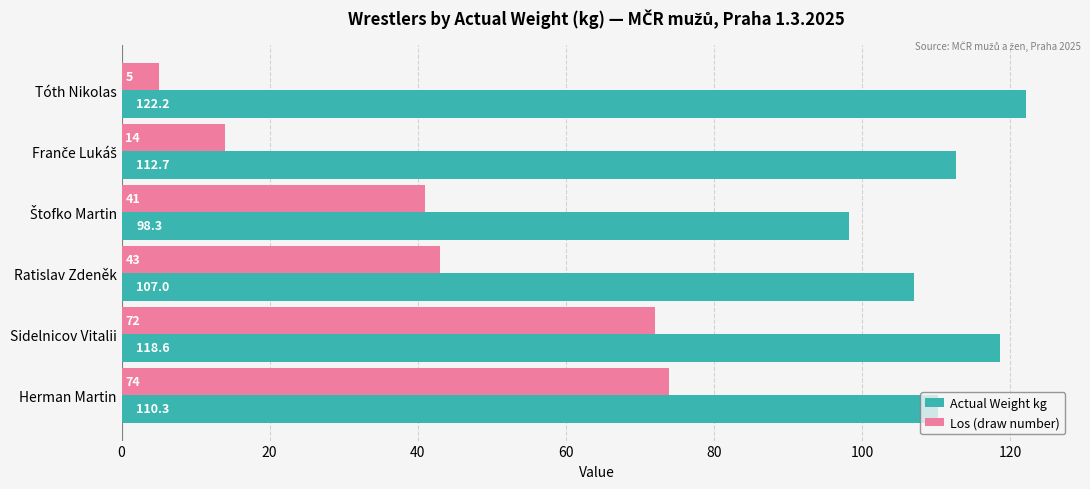

Where is Actual Weight kg nearest to the value 110?

Herman Martin